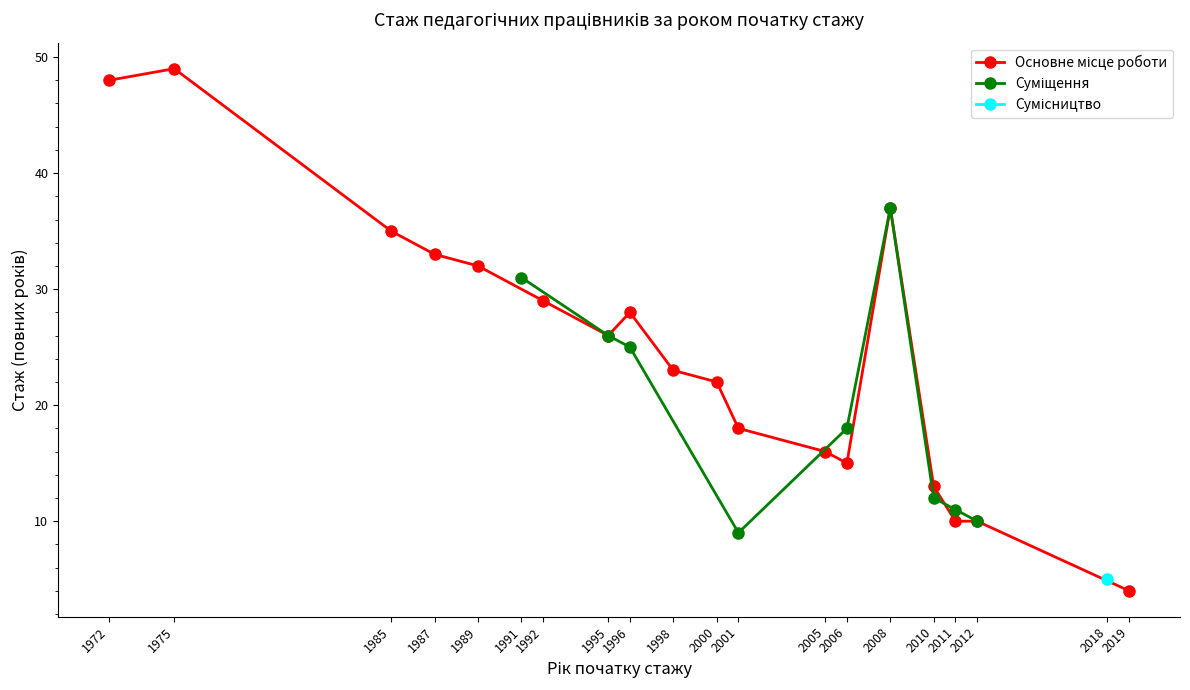

The Суміщення series shows 37 at 2008. True or false?

True